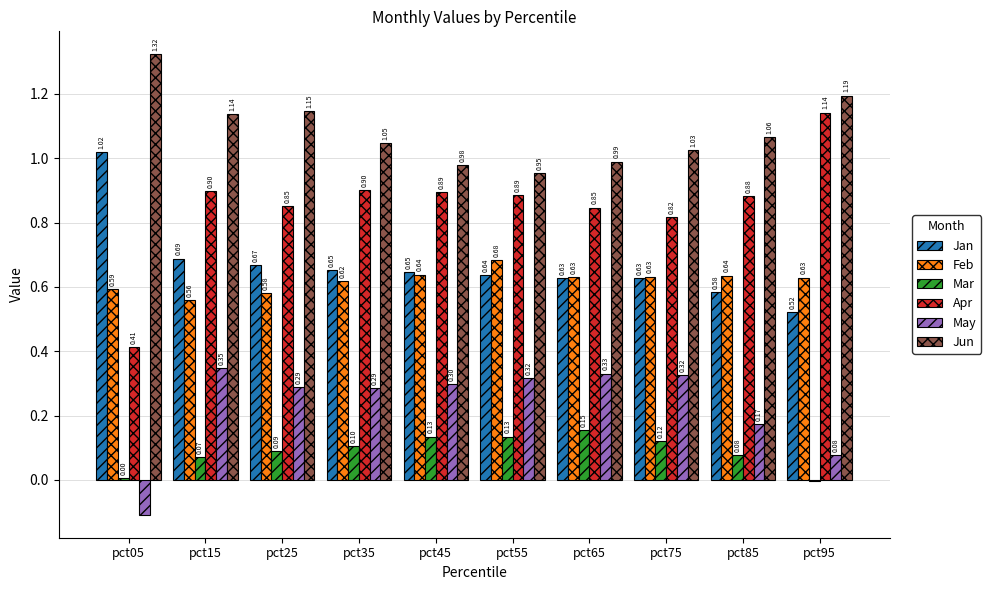

What is the sum of the Mar values at pct65 and pct45?

0.3